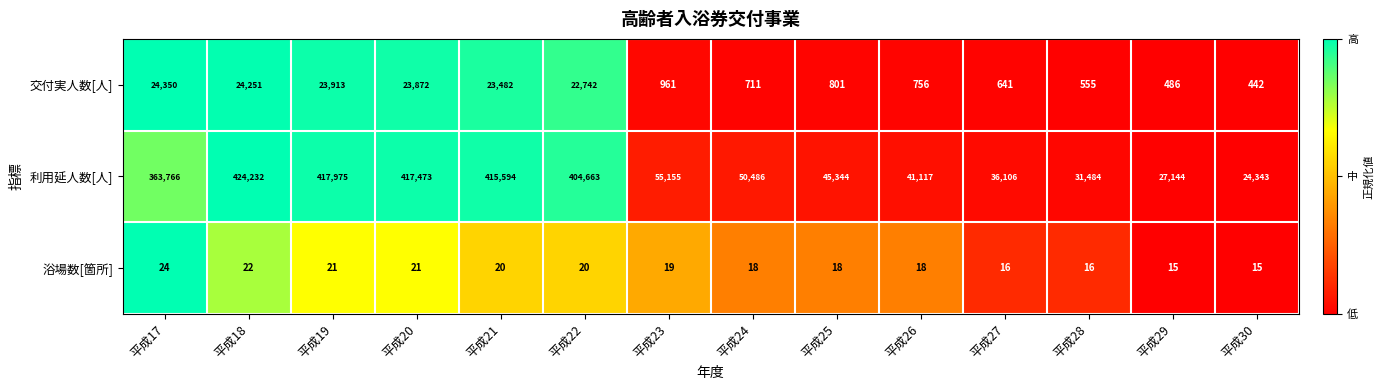

Rank the series at 平成26 from highest to lowest value.

利用延人数[人], 交付実人数[人], 浴場数[箇所]